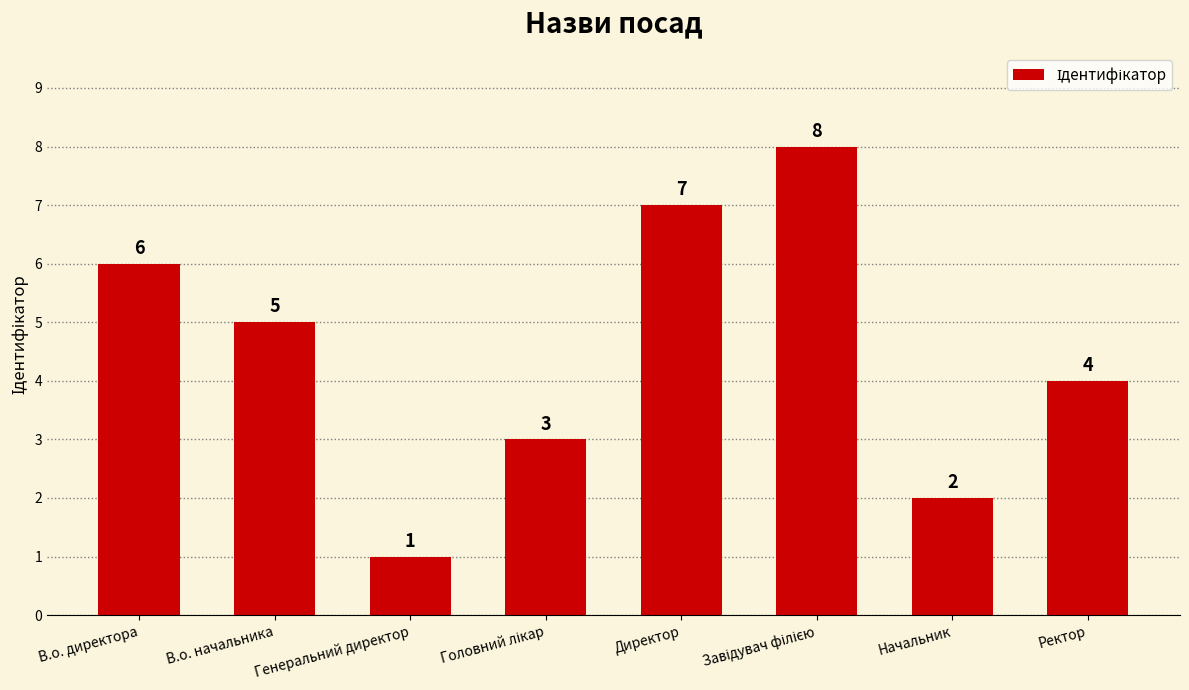

Which category has the lowest value across all series?

Генеральний директор